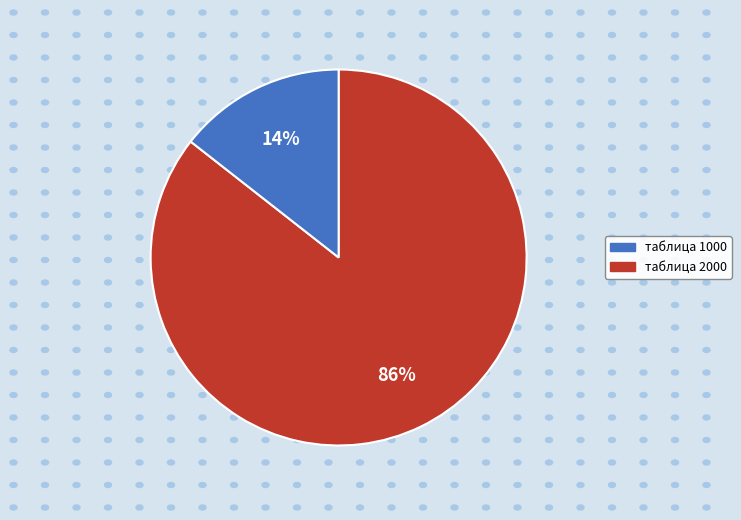

Does таблица 2000 account for over 50% of the chart?

Yes